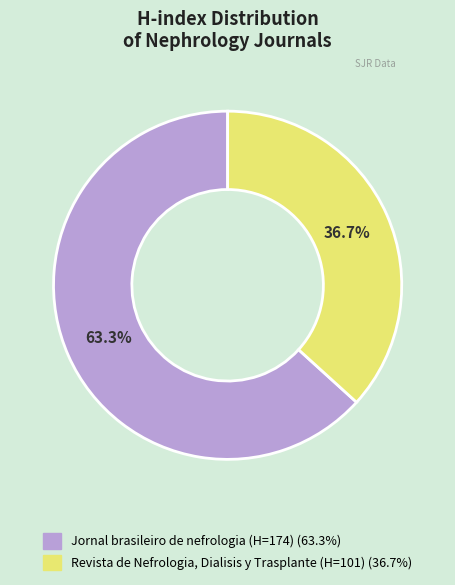

To the nearest percent, what is the difference between the Revista de Nefrologia, Dialisis y Trasplante (H=101) and Jornal brasileiro de nefrologia (H=174) slice percentages?

27%